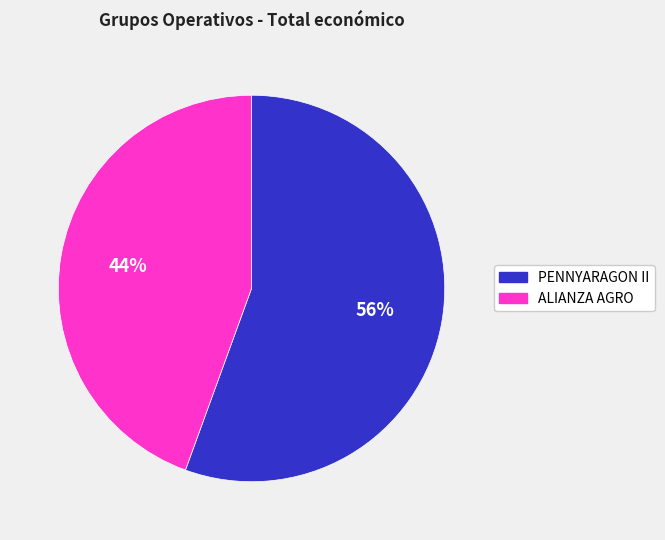

Which category has the smallest portion of the pie?

ALIANZA AGRO